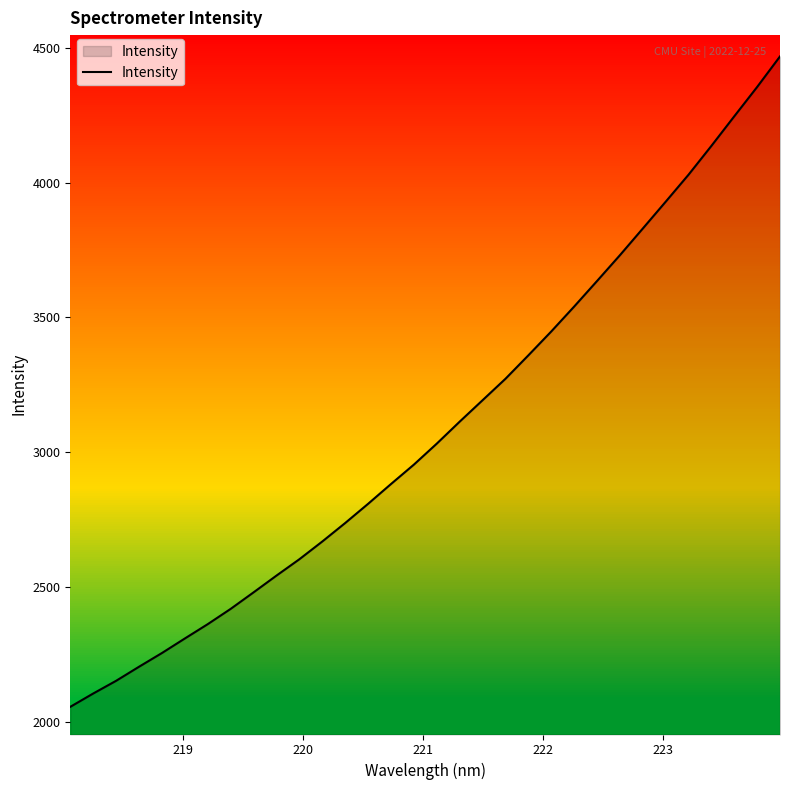

What is the difference between the maximum and minimum values?

2414.2